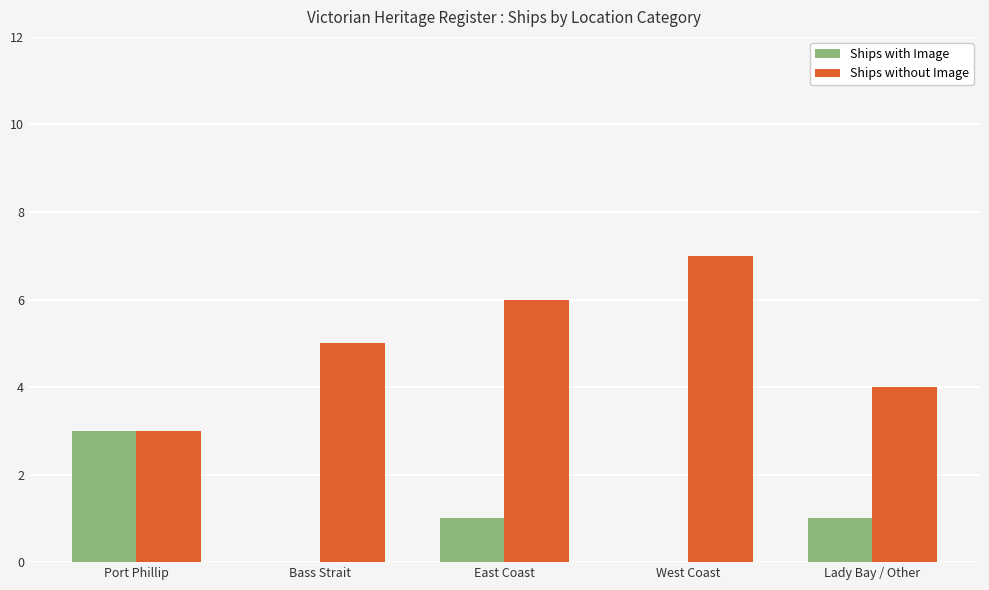

What is the average value of the Ships without Image series?

5